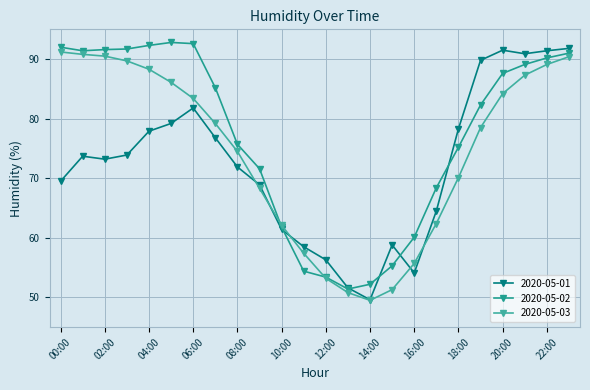

How many intersections are there between 2020-05-03 and 2020-05-02?

2